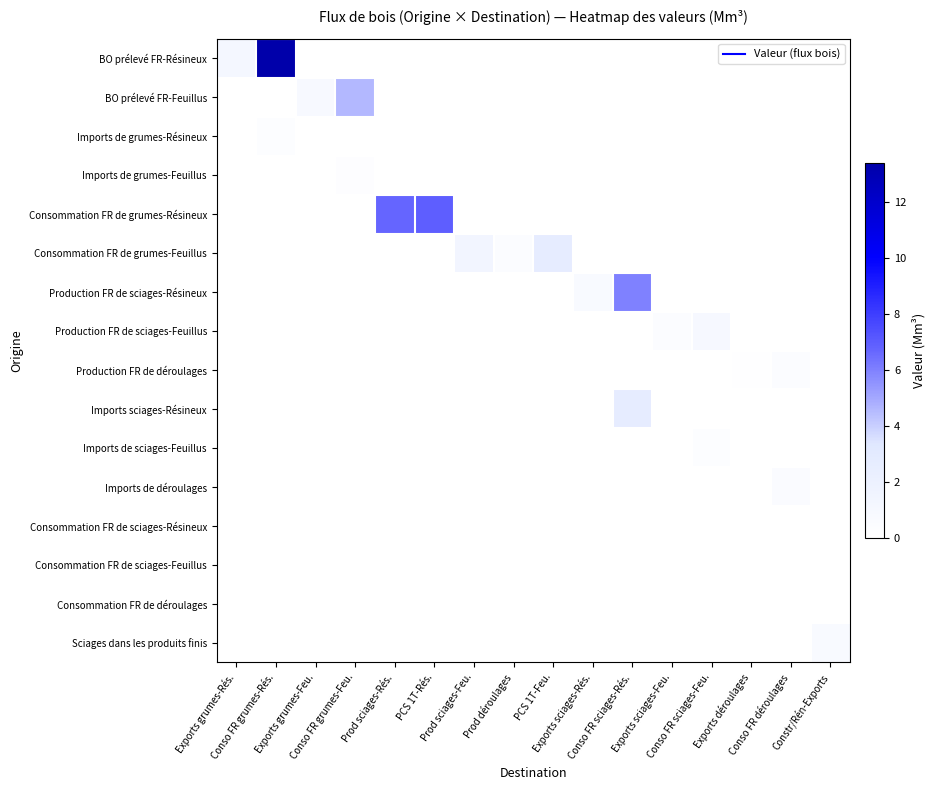

Rank the series by their maximum value, from highest to lowest.

BO prélevé FR-Résineux, Consommation FR de grumes-Résineux, Production FR de sciages-Résineux, BO prélevé FR-Feuillus, Consommation FR de grumes-Feuillus, Imports sciages-Résineux, Production FR de sciages-Feuillus, Sciages dans les produits finis, Imports de déroulages, Production FR de déroulages, Imports de sciages-Feuillus, Imports de grumes-Résineux, Imports de grumes-Feuillus, Consommation FR de sciages-Résineux, Consommation FR de sciages-Feuillus, Consommation FR de déroulages